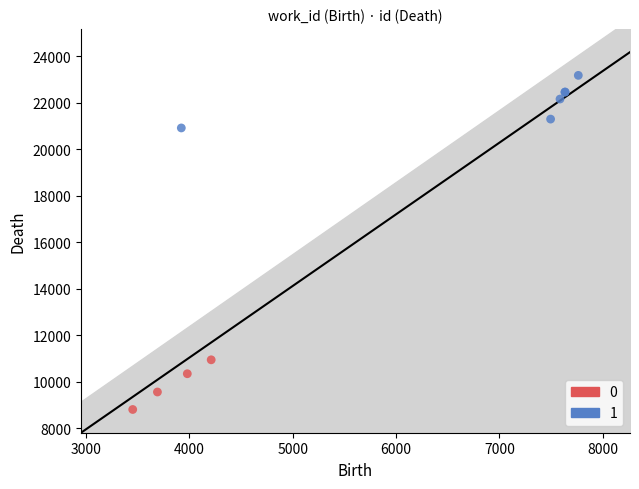

Which series reaches the maximum Y coordinate?

1